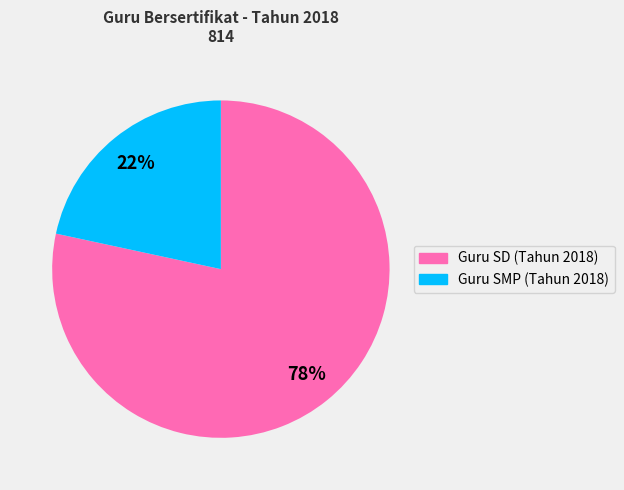

To the nearest percent, what is the combined percentage of Guru SD (Tahun 2018) and Guru SMP (Tahun 2018)?

100%